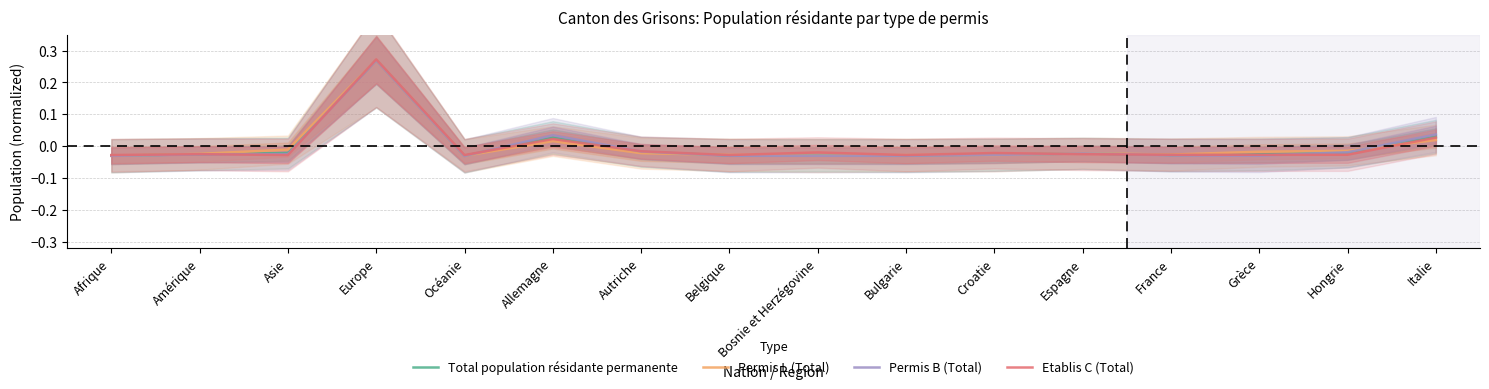

Which category has the highest value in the Permis L (Total) series?

Europe